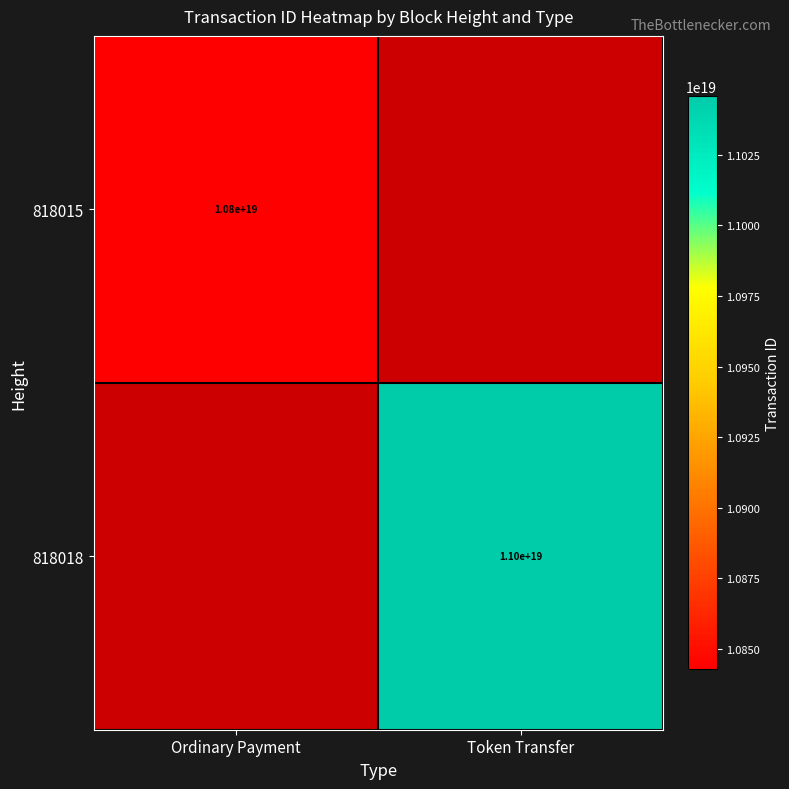

What is the total value across all series at Token Transfer?

11045797059918835712